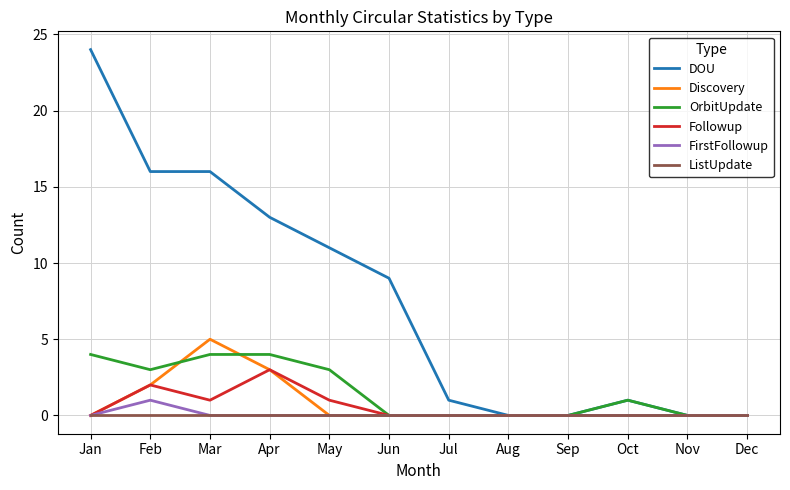

How many distinct data groups are displayed?

6